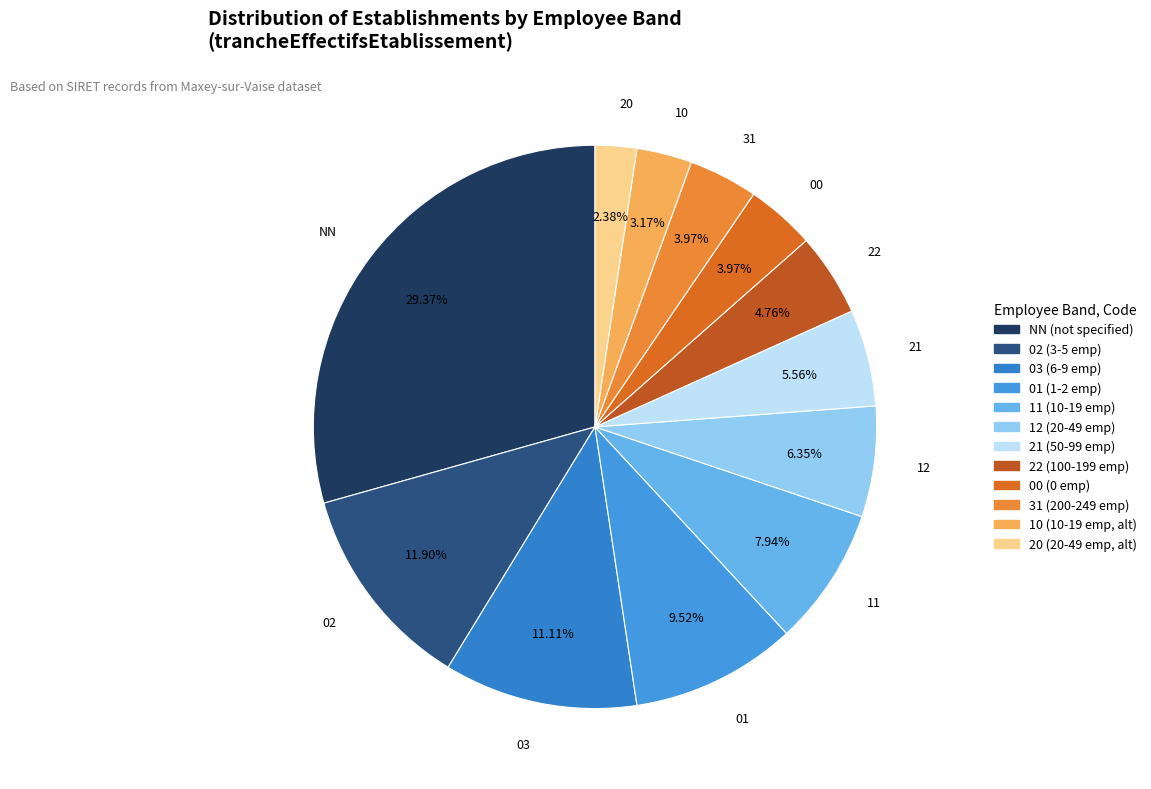

Which category has the smallest portion of the pie?

20